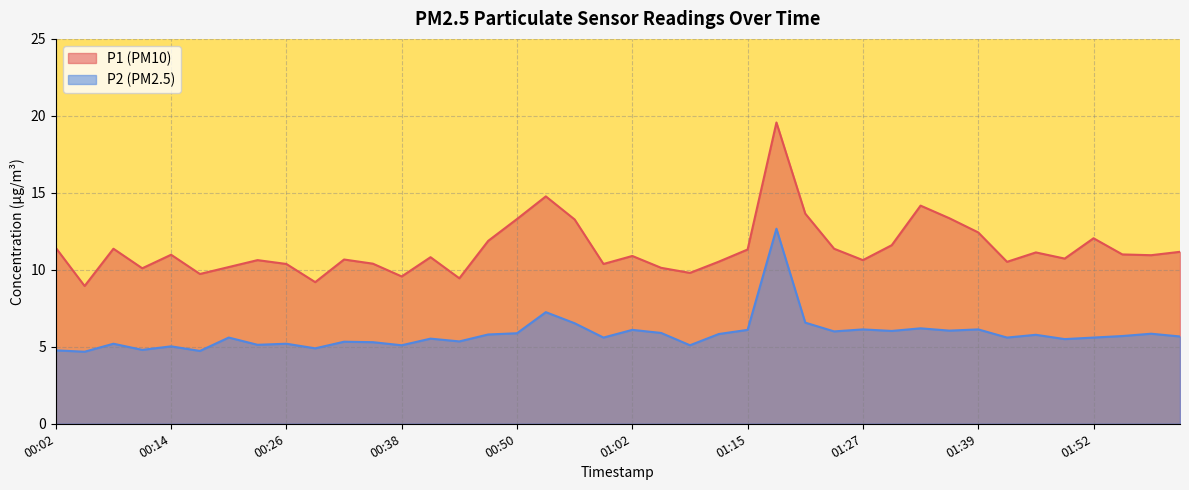

True or false: P1 and P2 intersect in this chart.

False